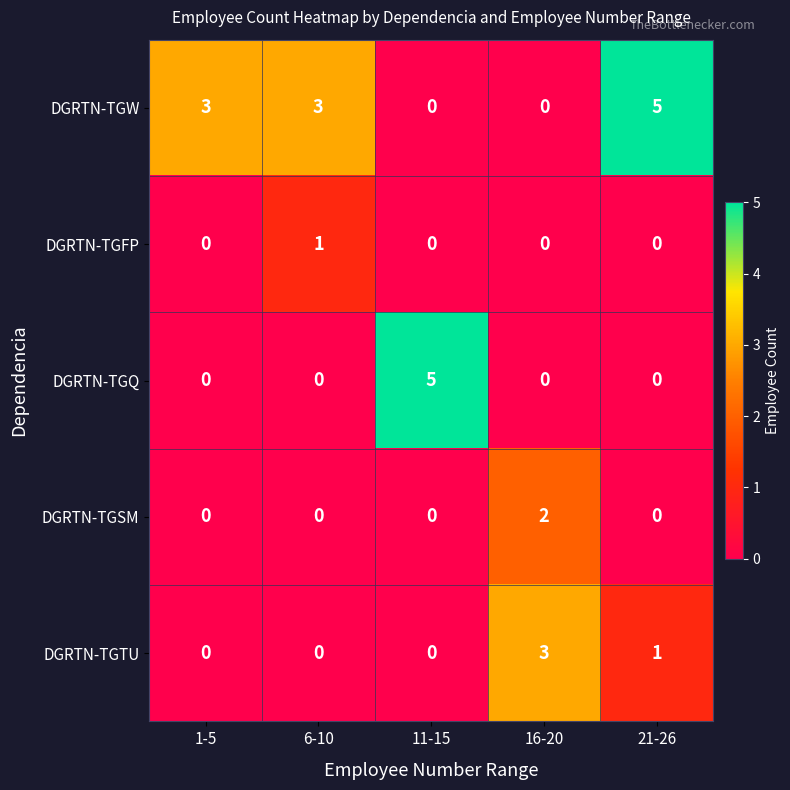

Which series changed the most between 11-15 and 16-20?

DGRTN-TGQ